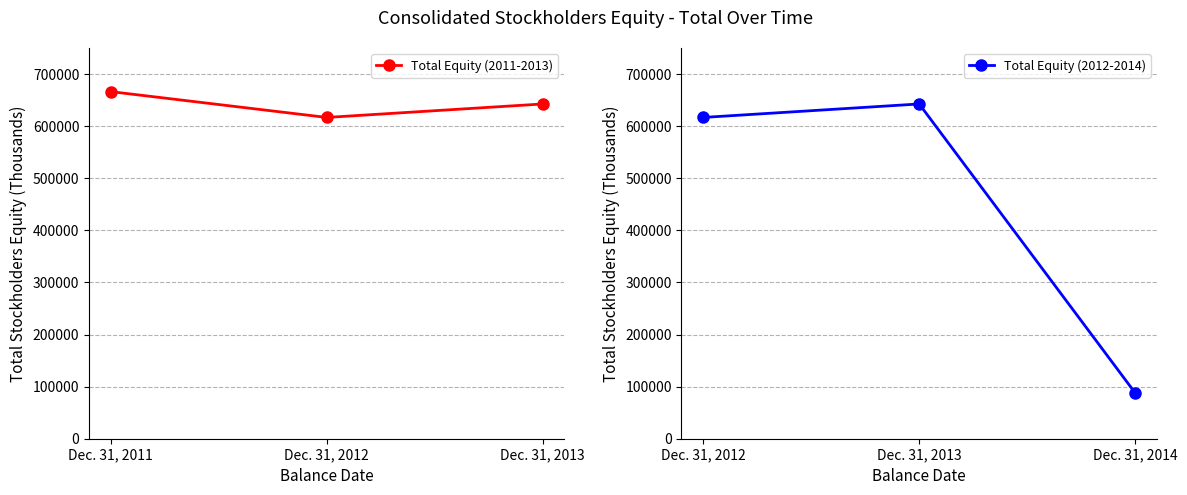

Which series has the largest total across all categories?

Total Equity (2011-2013)